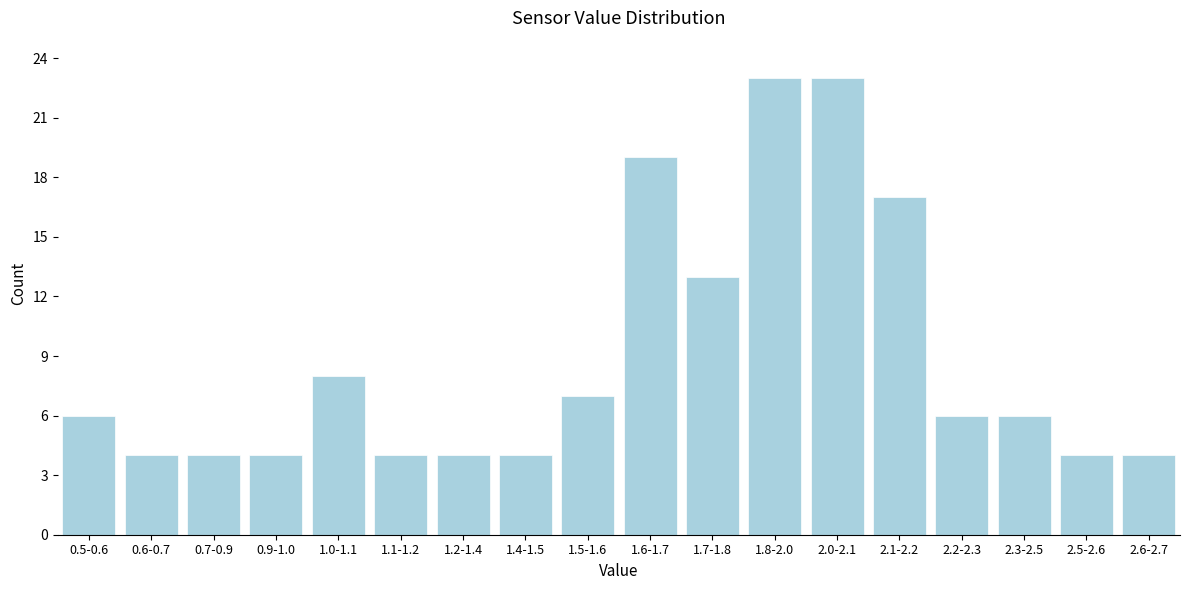

Reading right to left, transcribe all the data shown in this chart.

2.6-2.7=4	2.5-2.6=4	2.3-2.5=6	2.2-2.3=6	2.1-2.2=17	2.0-2.1=23	1.8-2.0=23	1.7-1.8=13	1.6-1.7=19	1.5-1.6=7	1.4-1.5=4	1.2-1.4=4	1.1-1.2=4	1.0-1.1=8	0.9-1.0=4	0.7-0.9=4	0.6-0.7=4	0.5-0.6=6